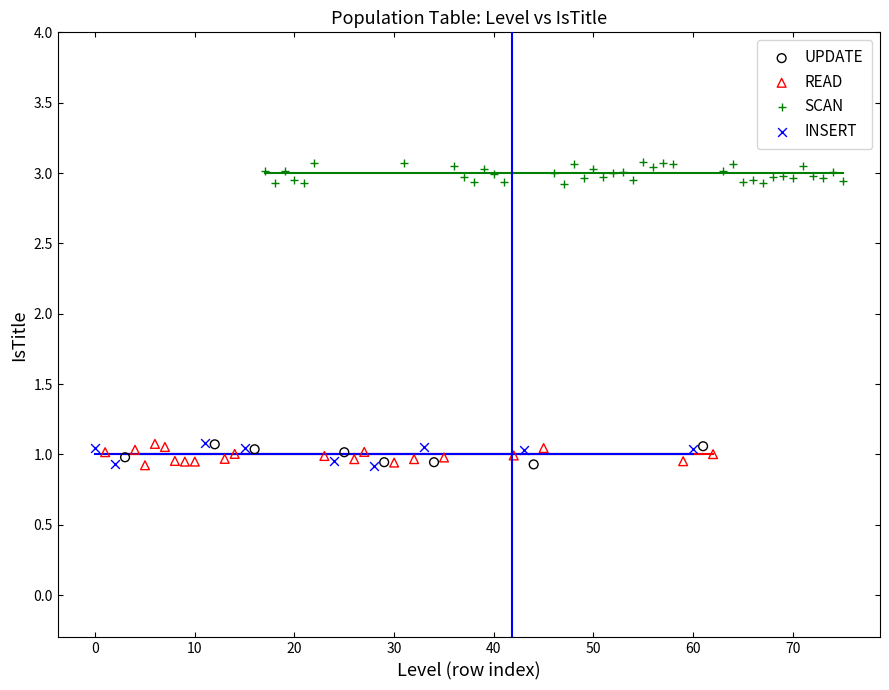

Which series reaches the maximum Y coordinate?

SCAN